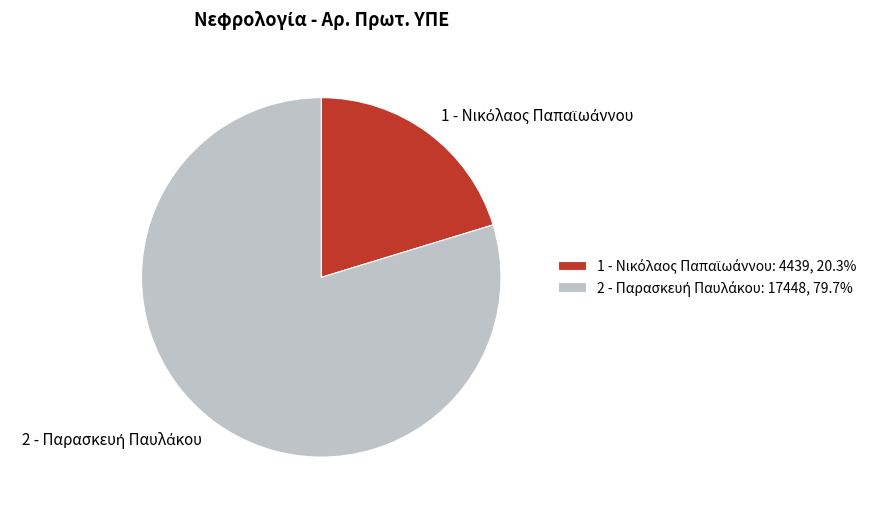

Does any single category account for the majority?

Yes